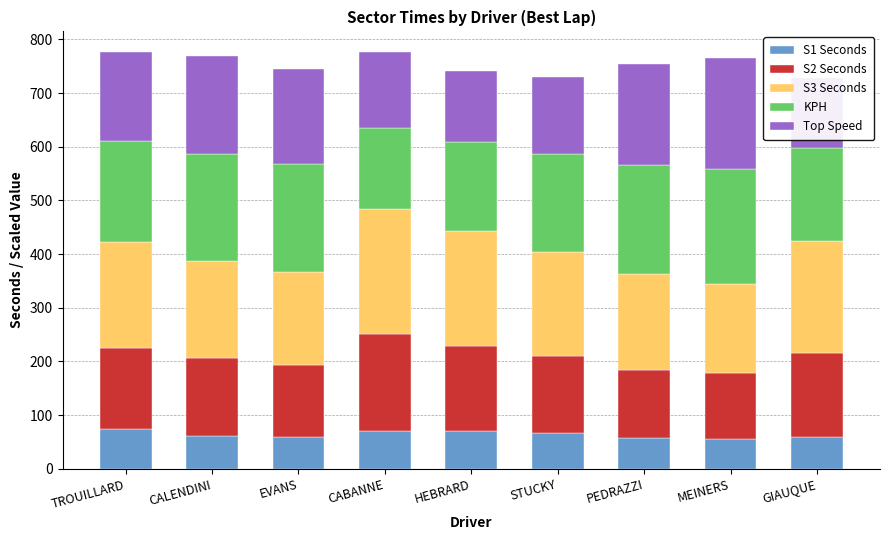

Where does the S2 Seconds series first go above 145?

TROUILLARD